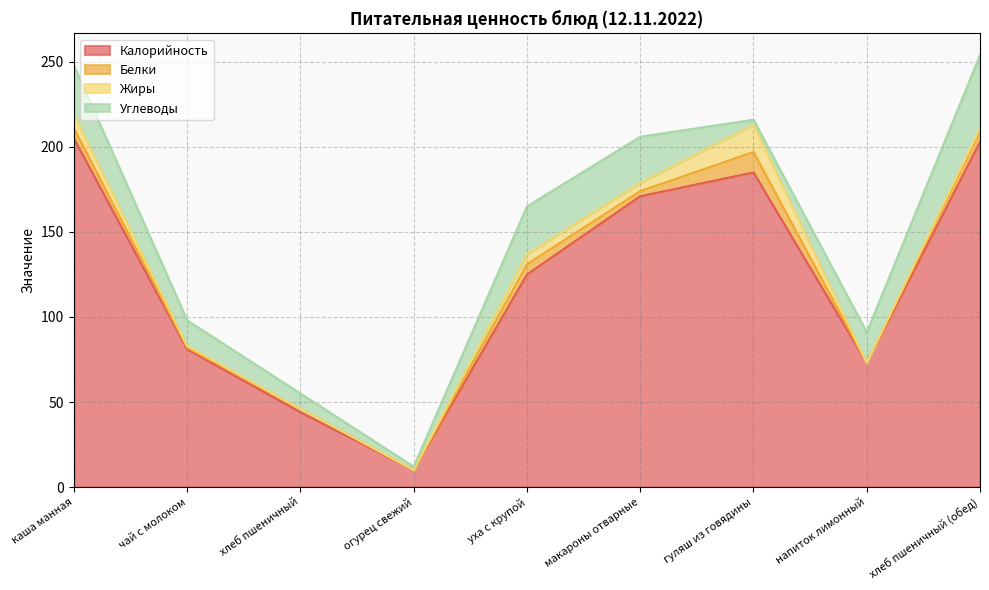

How many lines are shown in the chart?

4